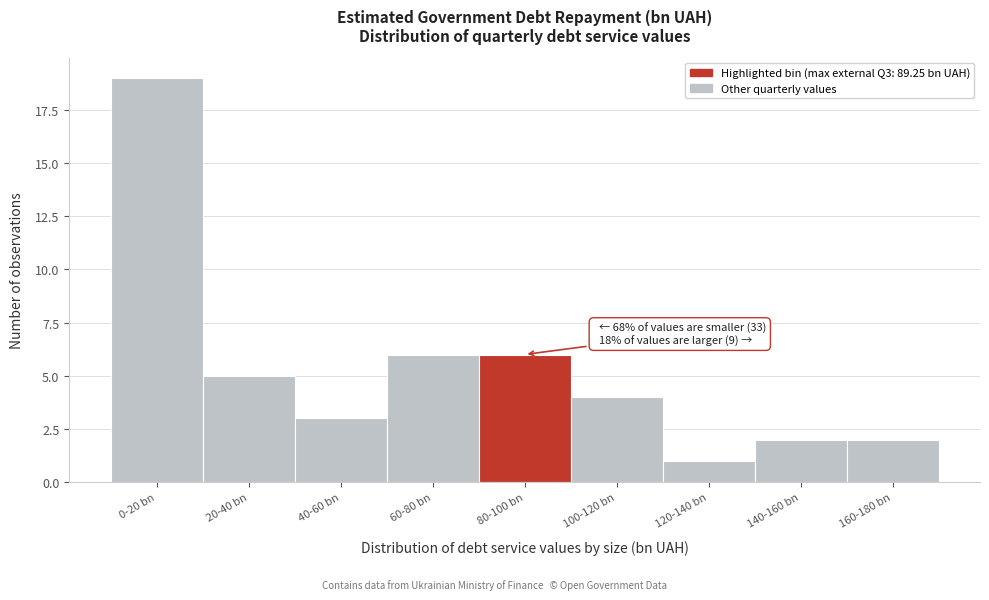

Reading left to right, list all the values displayed in this chart.

19	5	3	6	6	4	1	2	2